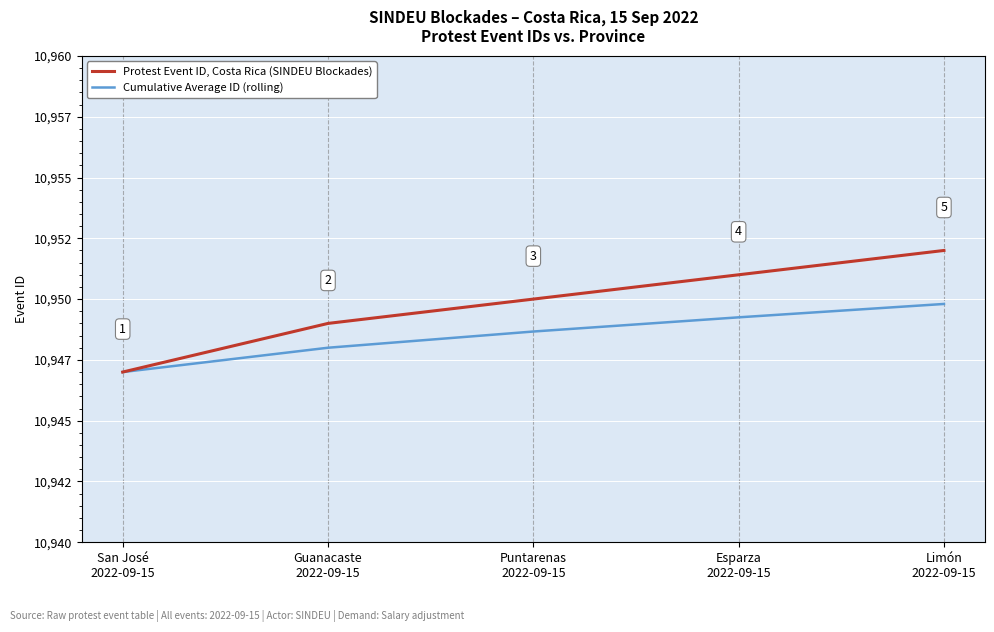

True or false: Cumulative Average ID (rolling) and Protest Event ID, Costa Rica (SINDEU Blockades) intersect in this chart.

False